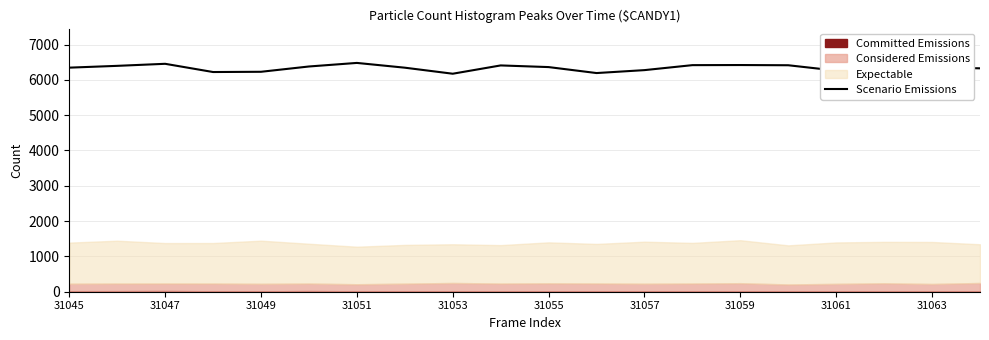

The Scenario Emissions series shows 9045 at 31053. True or false?

False